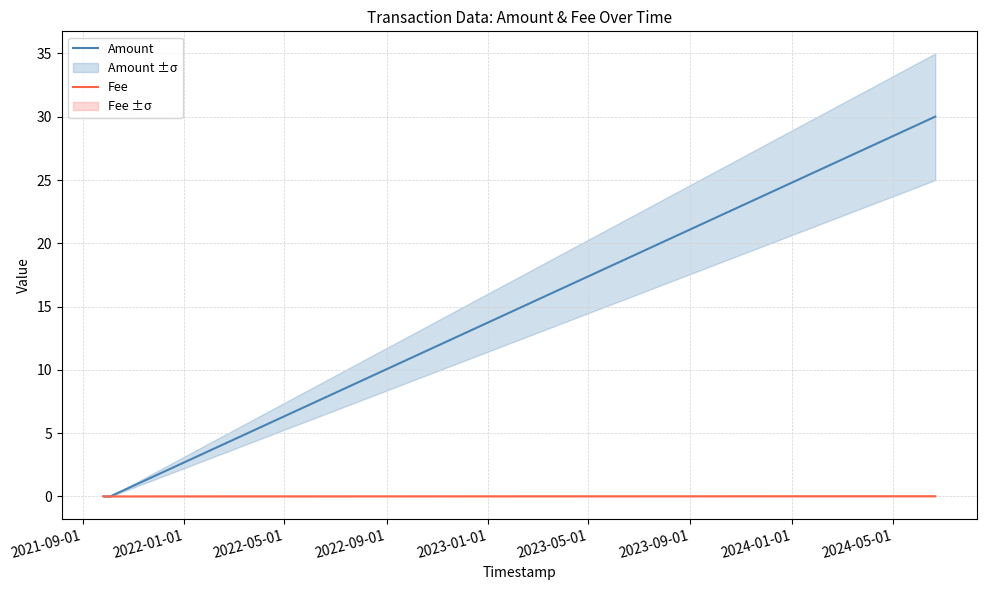

Is this an area chart (filled region under the line)?

No